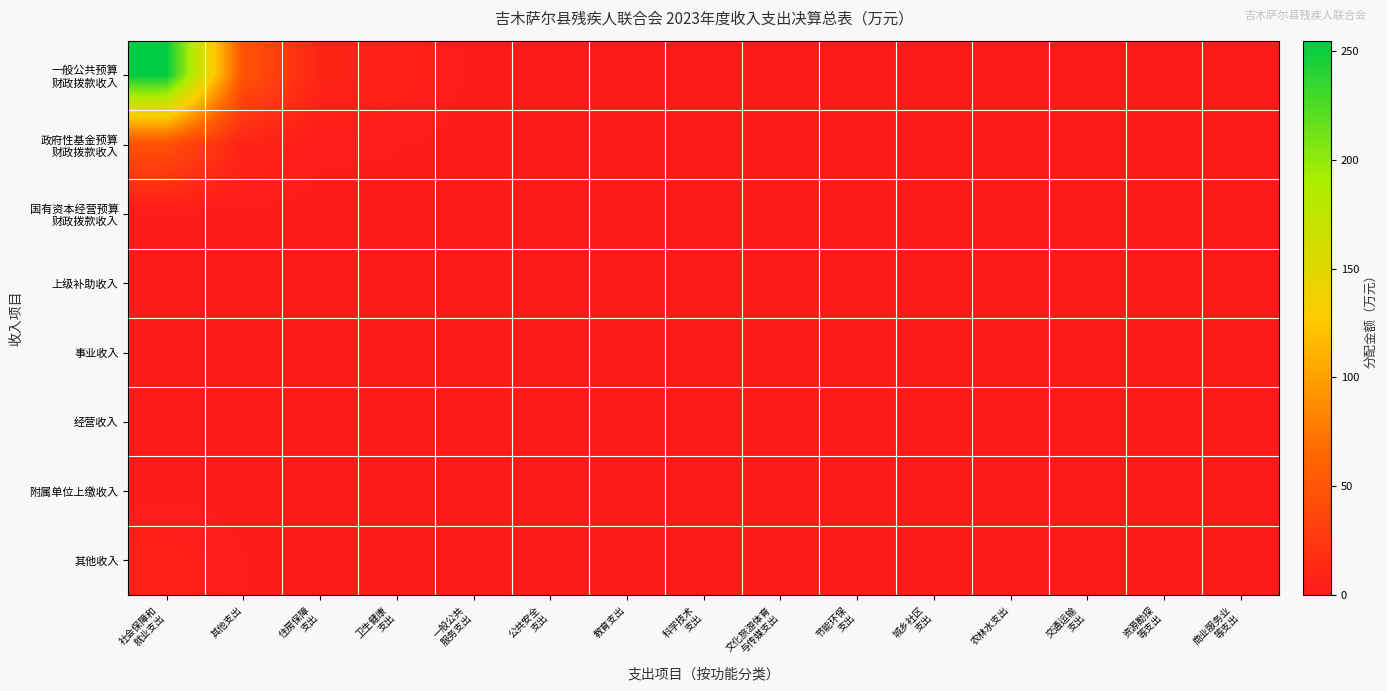

List the series in order of their peak value, lowest first.

国有资本经营预算 财政拨款收入, 上级补助收入, 事业收入, 经营收入, 附属单位上缴收入, 其他收入, 政府性基金预算 财政拨款收入, 一般公共预算 财政拨款收入